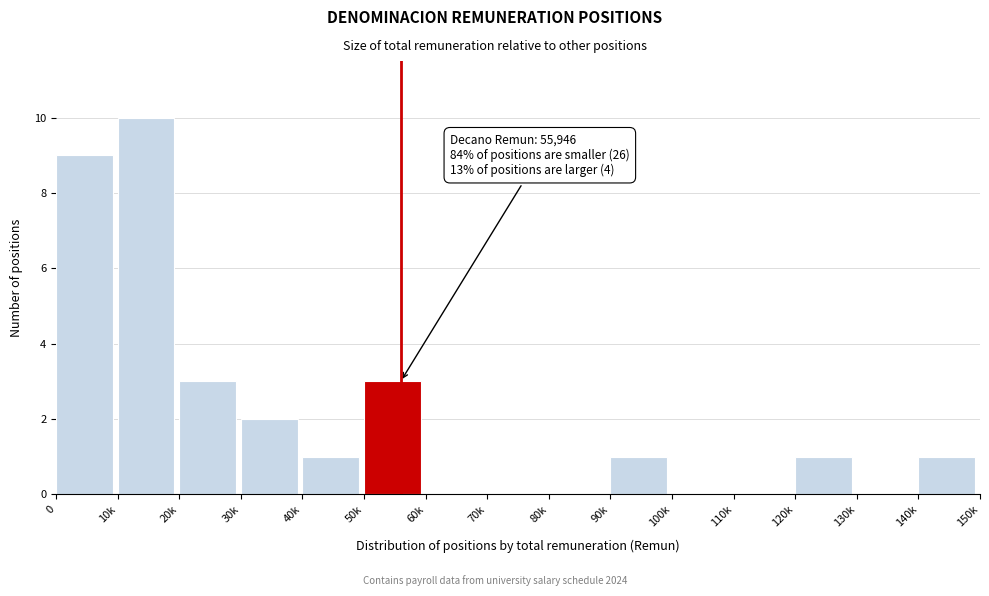

Reading left to right, list all the values displayed in this chart.

0=9	10k=10	20k=3	30k=2	40k=1	50k=3	60k=0	70k=0	80k=0	90k=1	100k=0	110k=0	120k=1	130k=0	140k=1